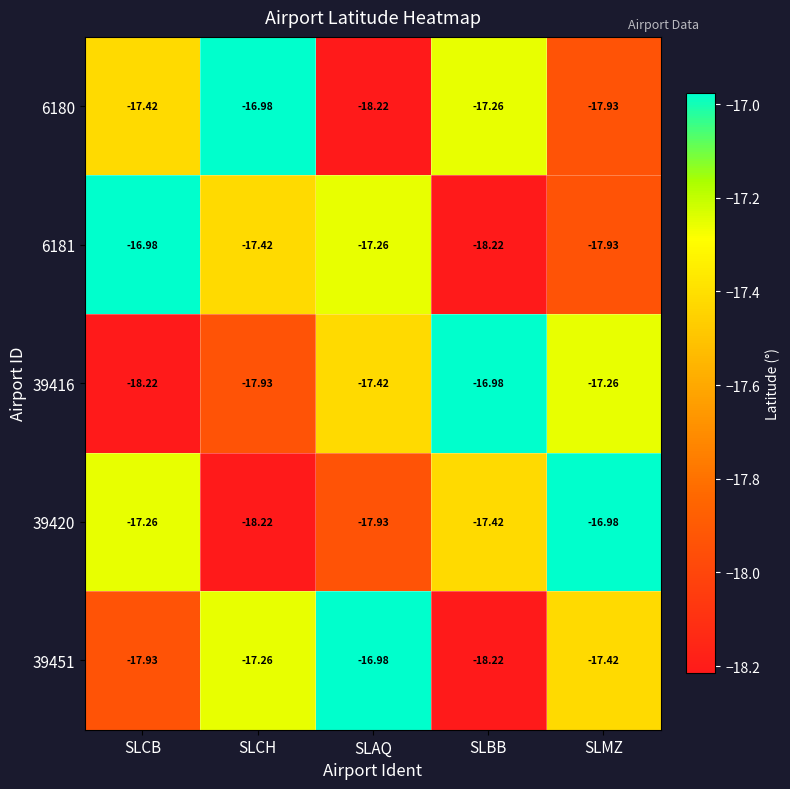

List the labels in order of 39420 value, smallest first.

SLCH, SLAQ, SLBB, SLCB, SLMZ